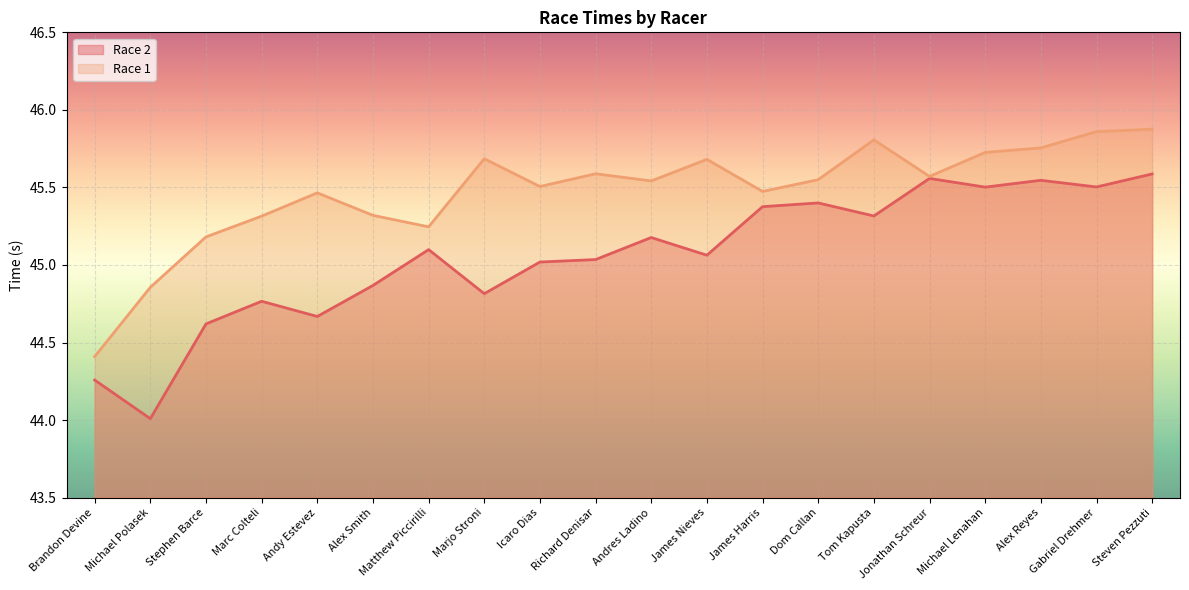

What is the difference between the second highest and minimum values in the Race 1 series?

1.5